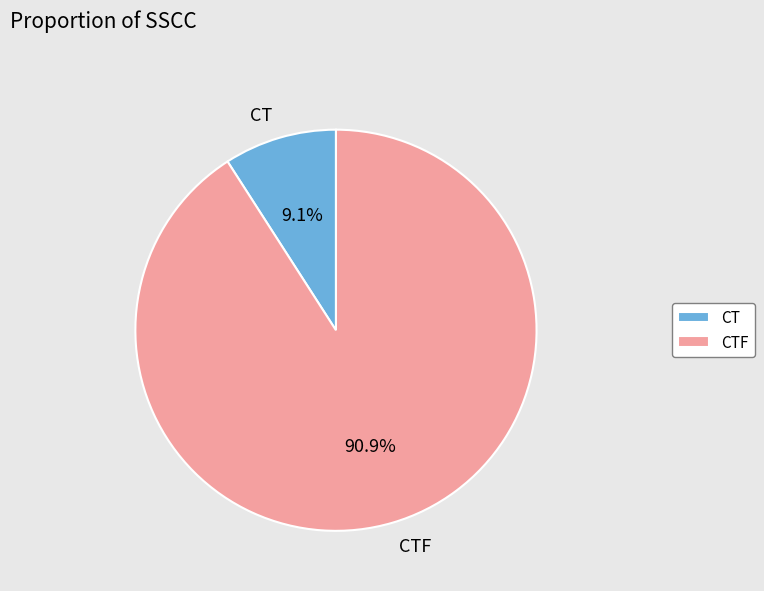

Rank the categories by value from lowest to highest.

CT, CTF